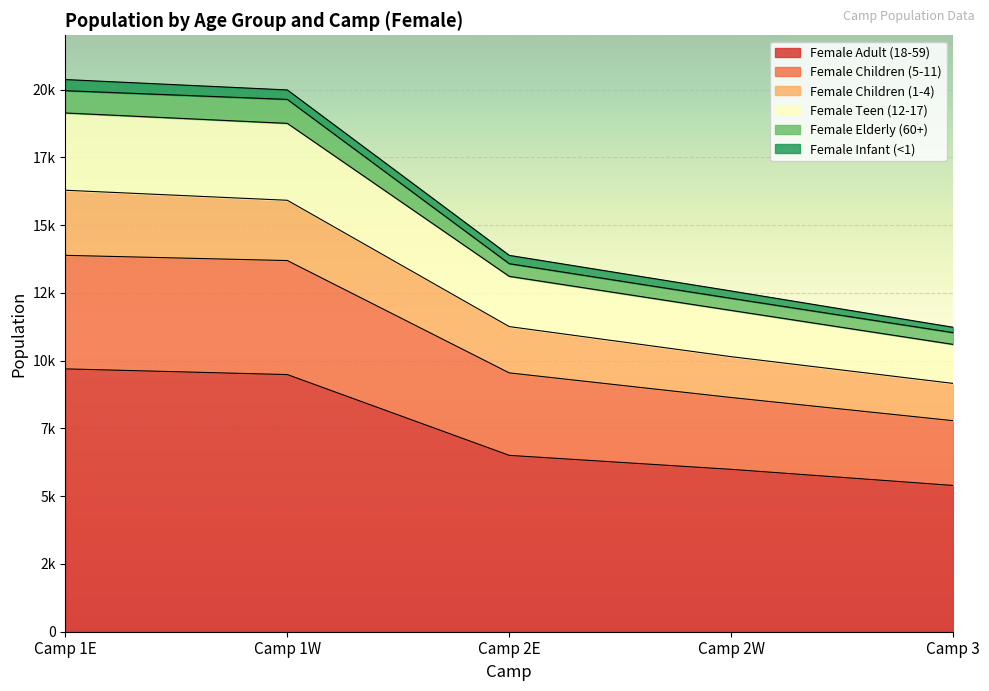

Rank the categories by Female Teen (12-17) value from highest to lowest.

Camp 1E, Camp 1W, Camp 2E, Camp 2W, Camp 3